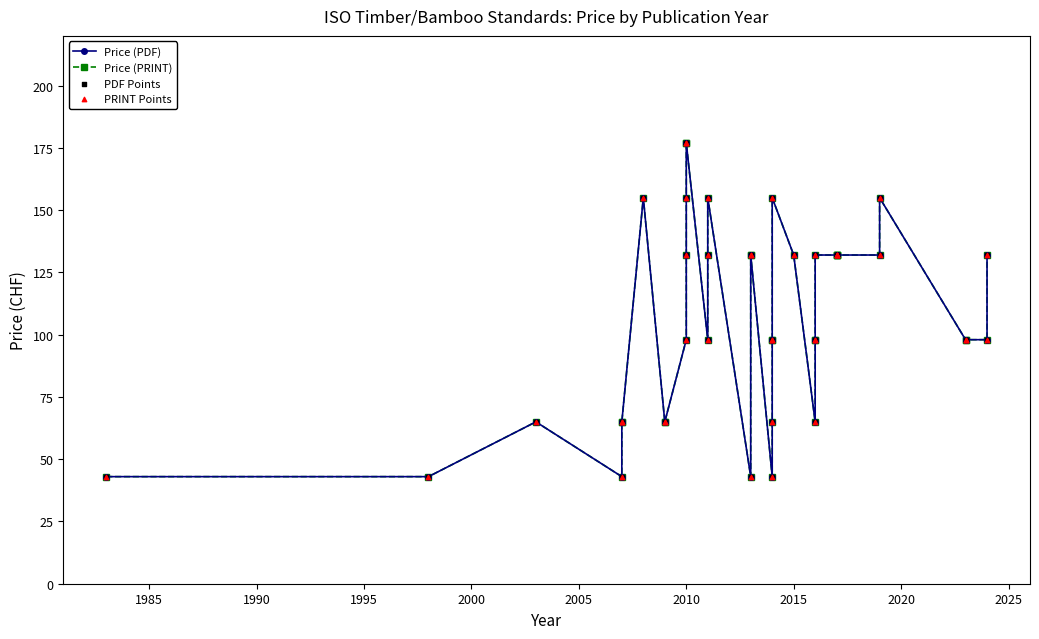

At which category is the sum across all series the highest?

2010